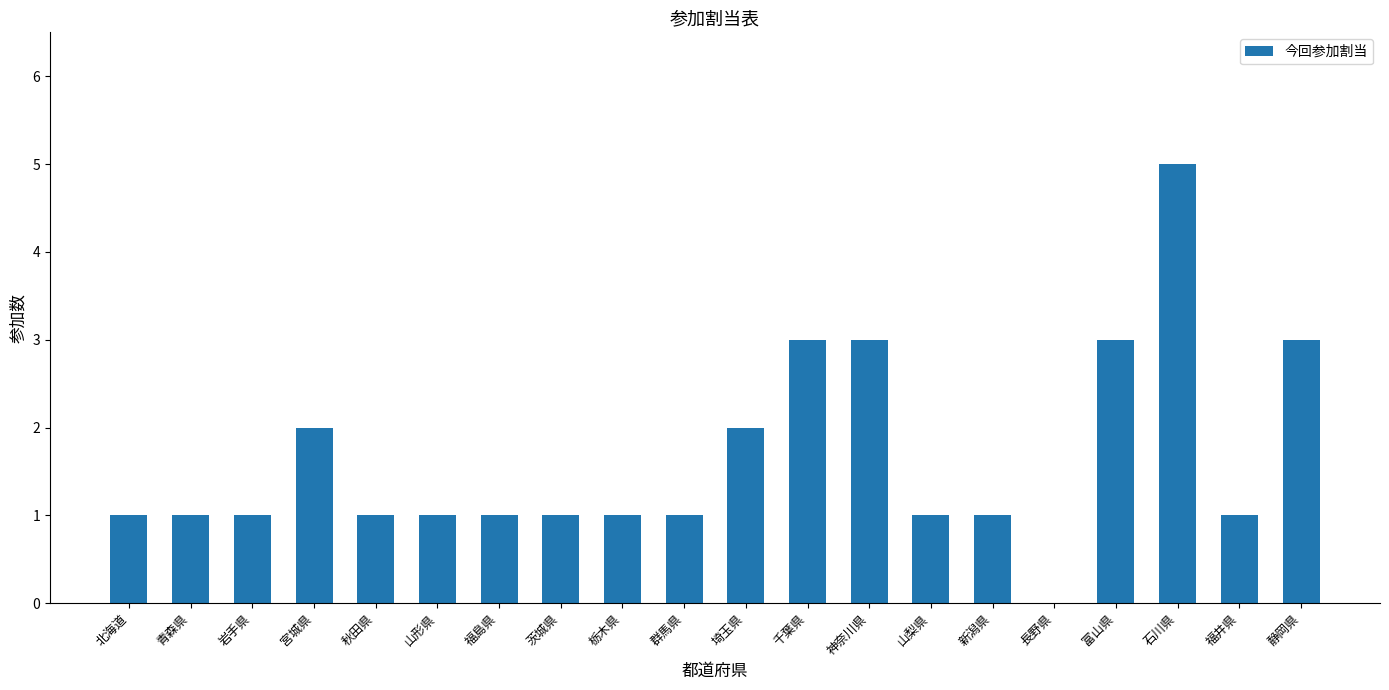

What is the average value?

2